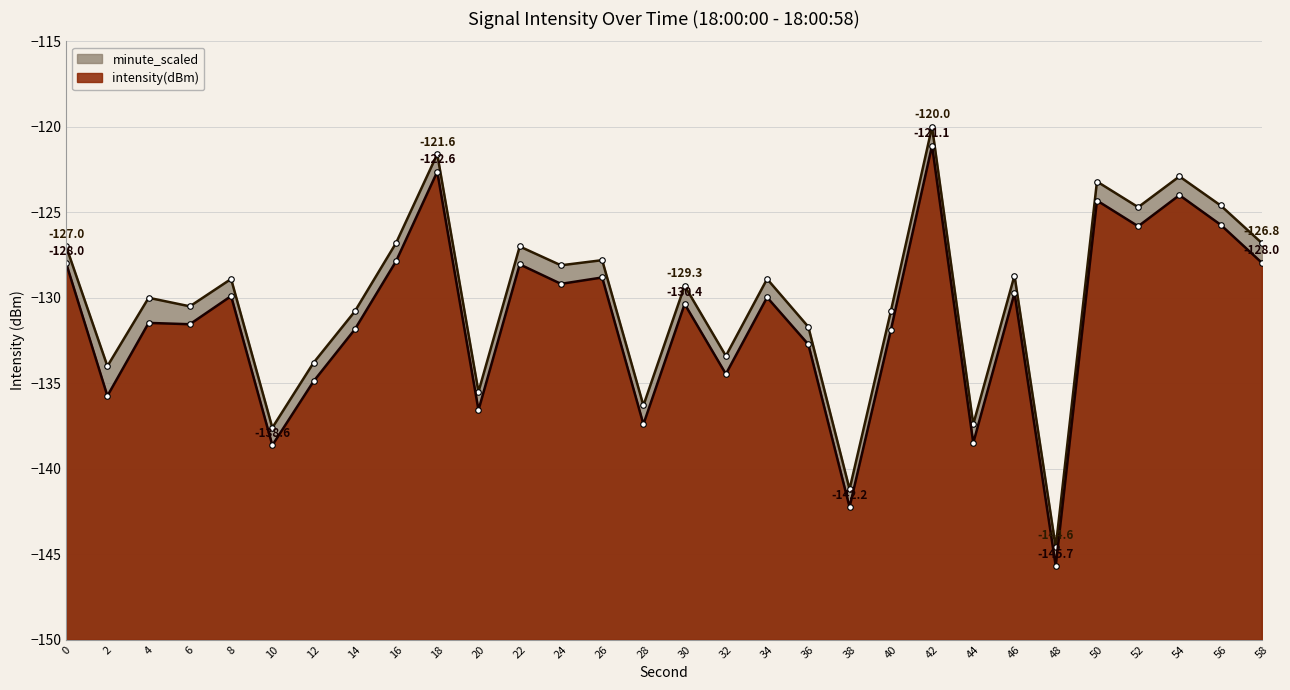

What is the total value across all series at 12?

-268.7